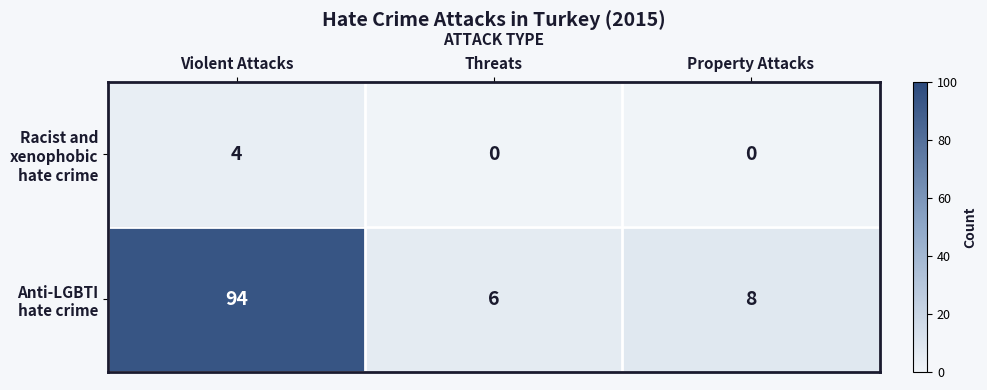

How many categories are shown in the chart?

3